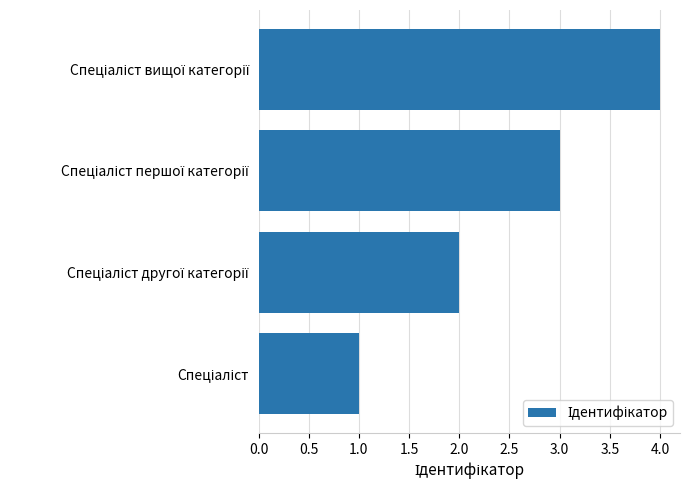

What is the difference between the maximum and minimum values?

3